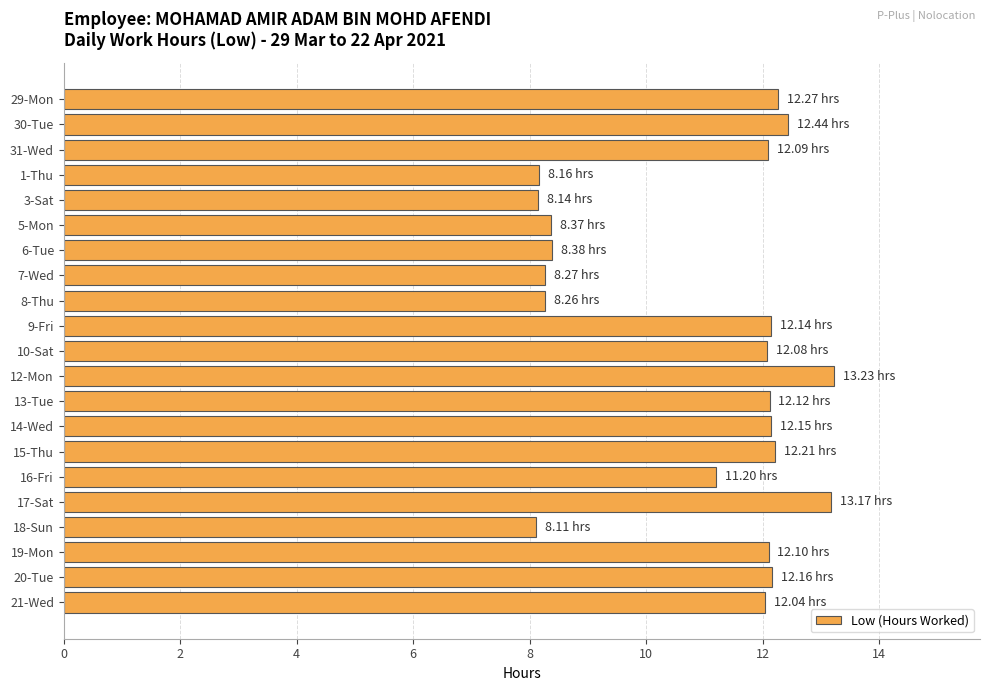

What is the average value?

10.9